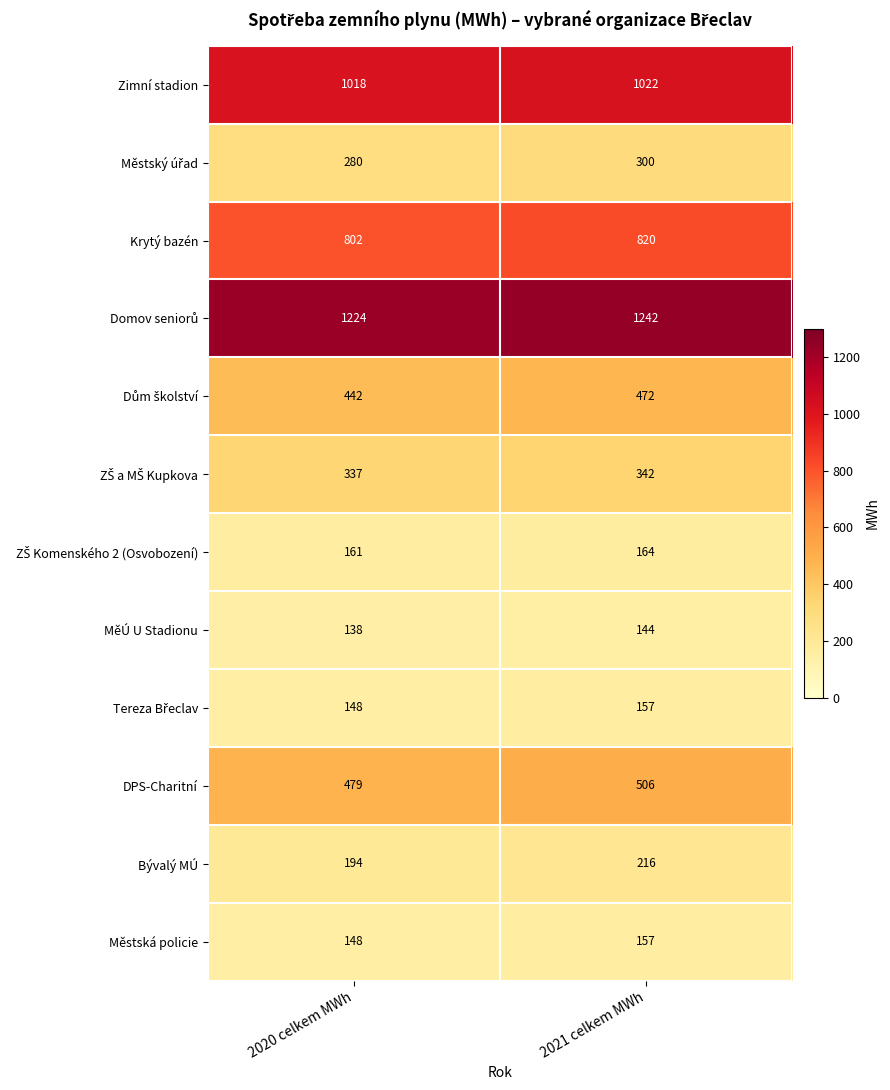

Which label corresponds to the largest value in the chart?

2021 celkem MWh